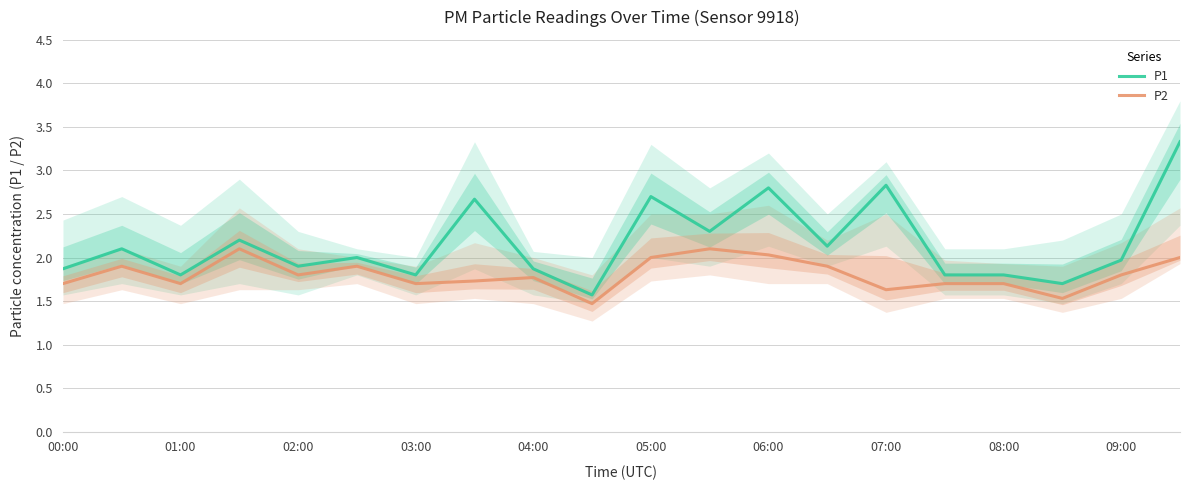

What is the sum of all P1 values?

43.1